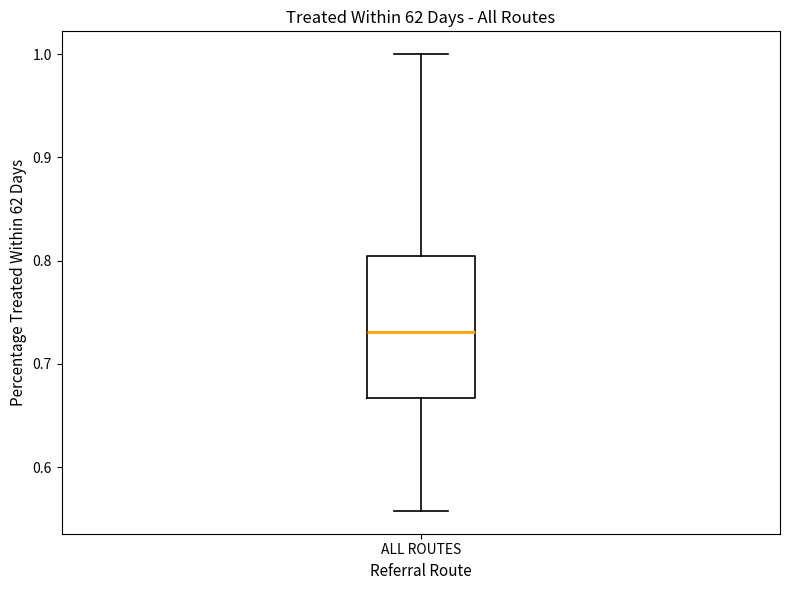

Transcribe this box plot: give where the median line is, the range the box spans, and where the two whiskers end, as read against the y-axis. The values are not printed on the chart, so give them approximately, as read against the axis.

median 0.73, box 0.67 to 0.80, whiskers 0.56 to 1.00